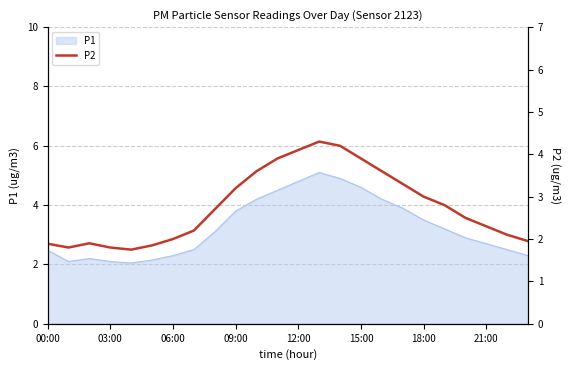

Reading left to right, extract all data points from this chart.

1.9	1.8	1.9	1.8	1.8	1.9	2.0	2.2	2.7	3.2	3.6	3.9	4.1	4.3	4.2	3.9	3.6	3.3	3.0	2.8	2.5	2.3	2.1	1.9